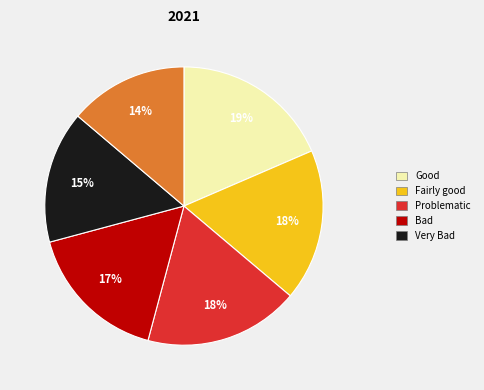

To the nearest percent, what is the average slice percentage?

17%